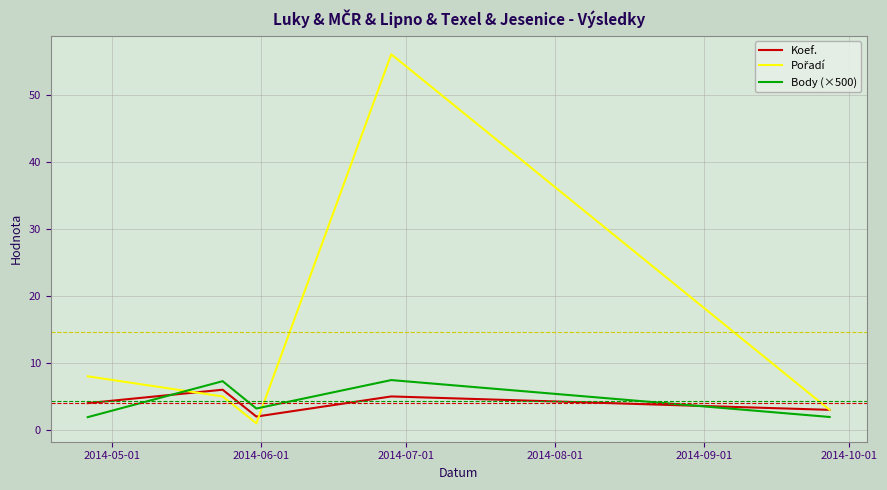

How many interior local valleys does the Body (×500) series have?

1